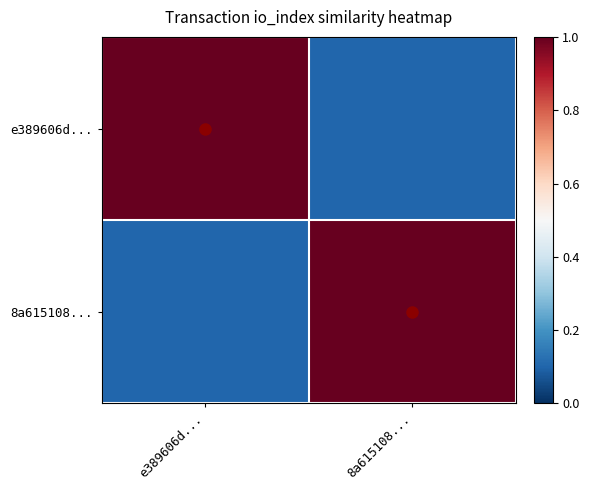

Which series has the largest total across all categories?

e389606d...